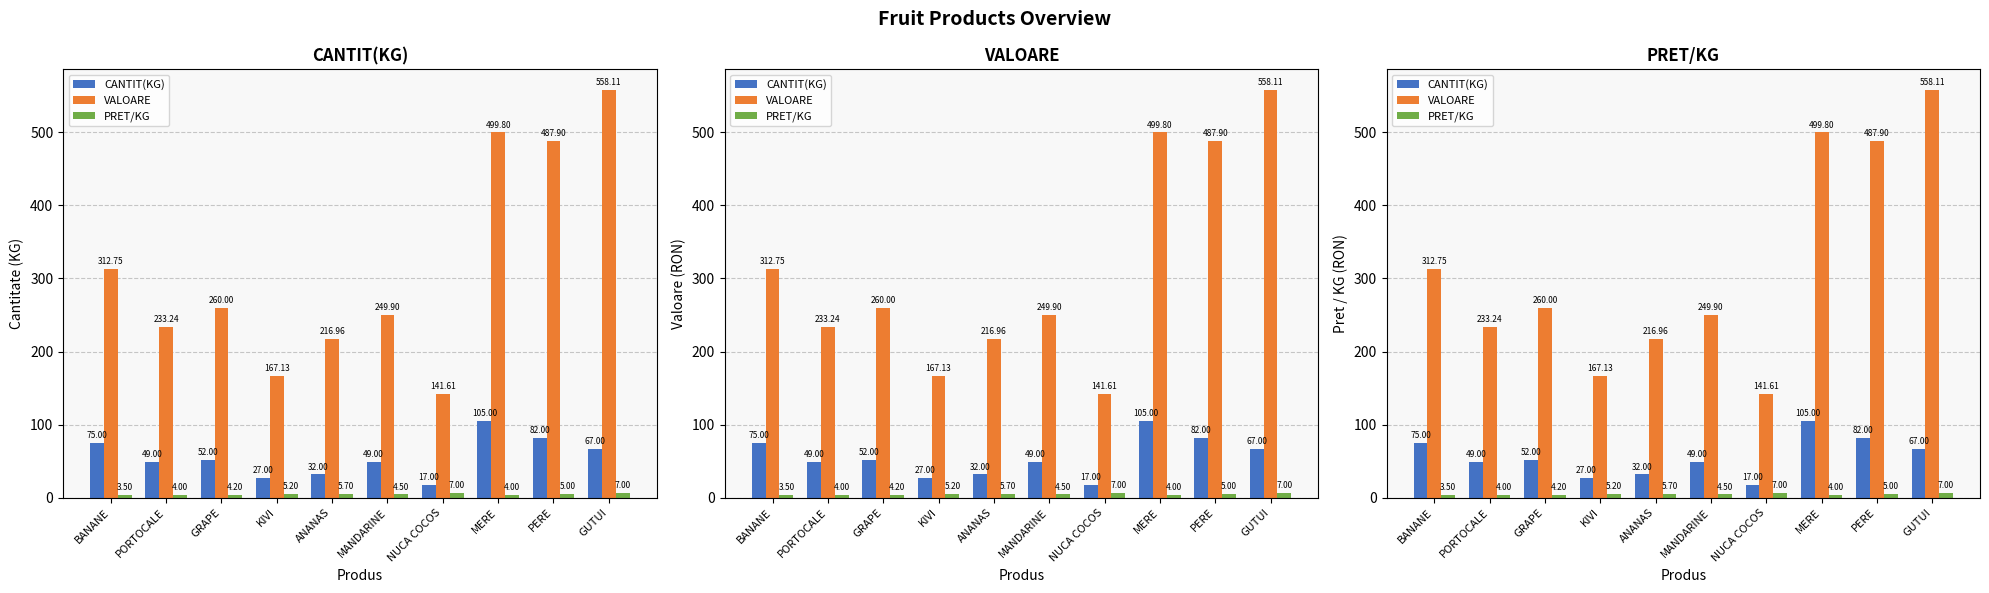

What is the total value across all series at MERE?

608.8